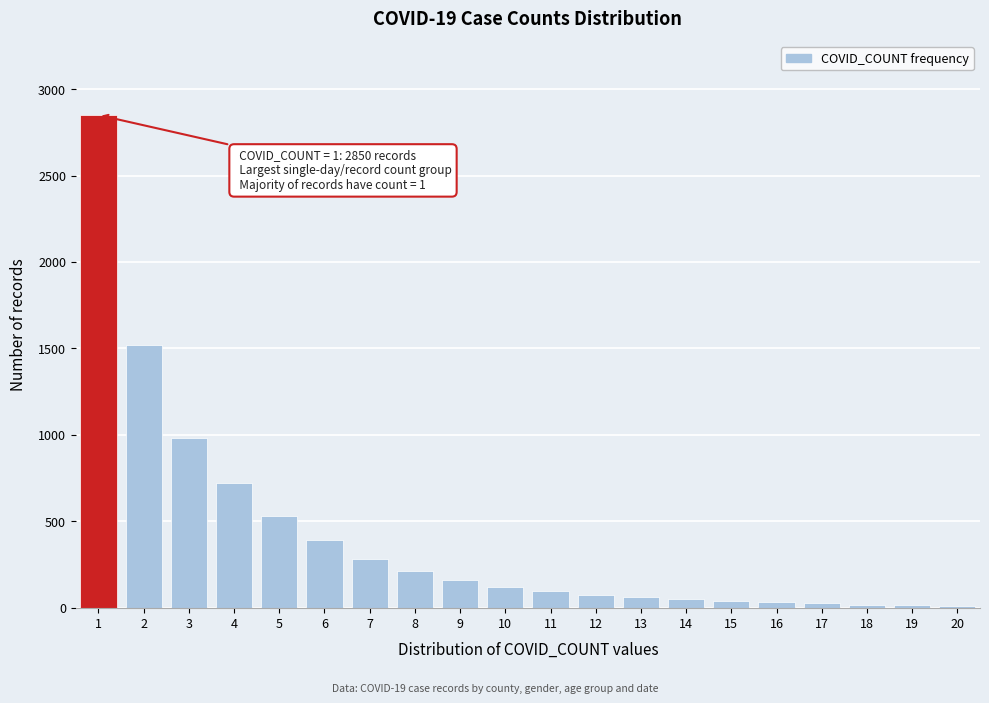

The value at 7 is 467. True or false?

False